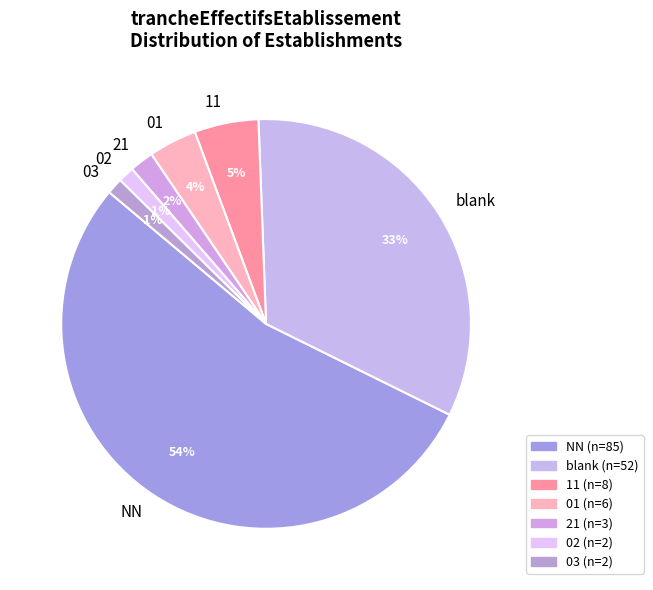

Combined, do NN and 03 account for over 50%?

Yes